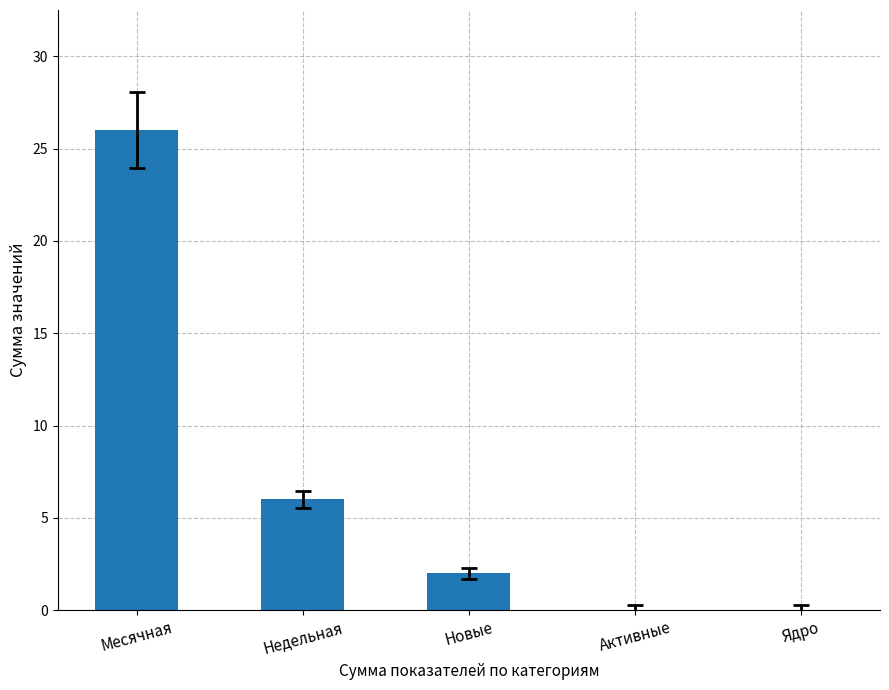

Count the number of categories in the chart.

5